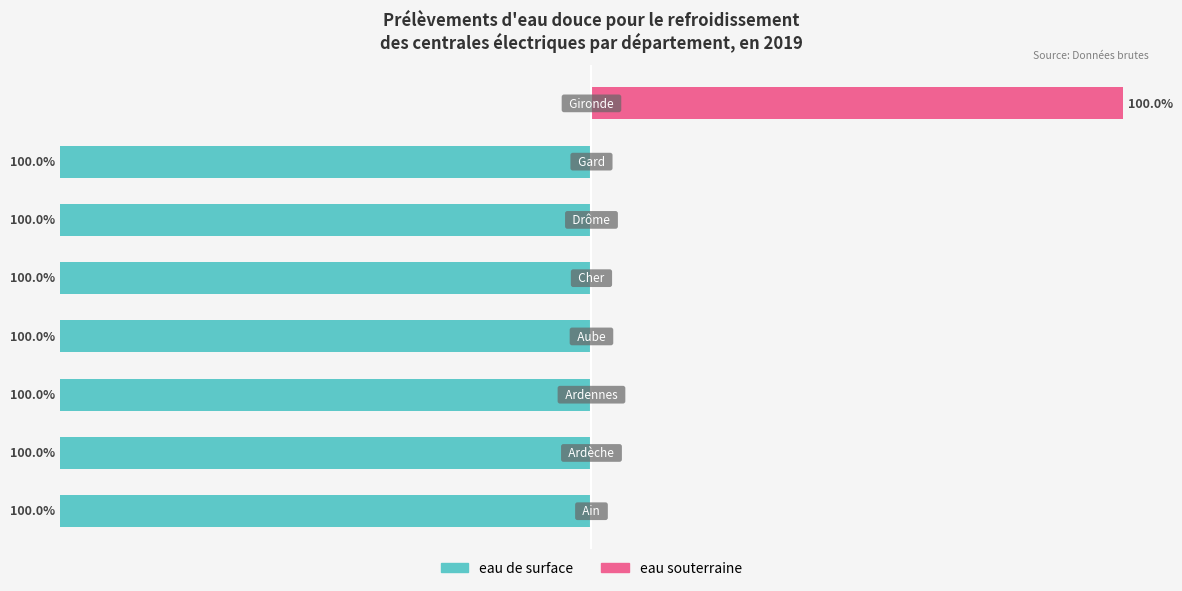

True or false: eau souterraine has a value of 0 at 1.

True